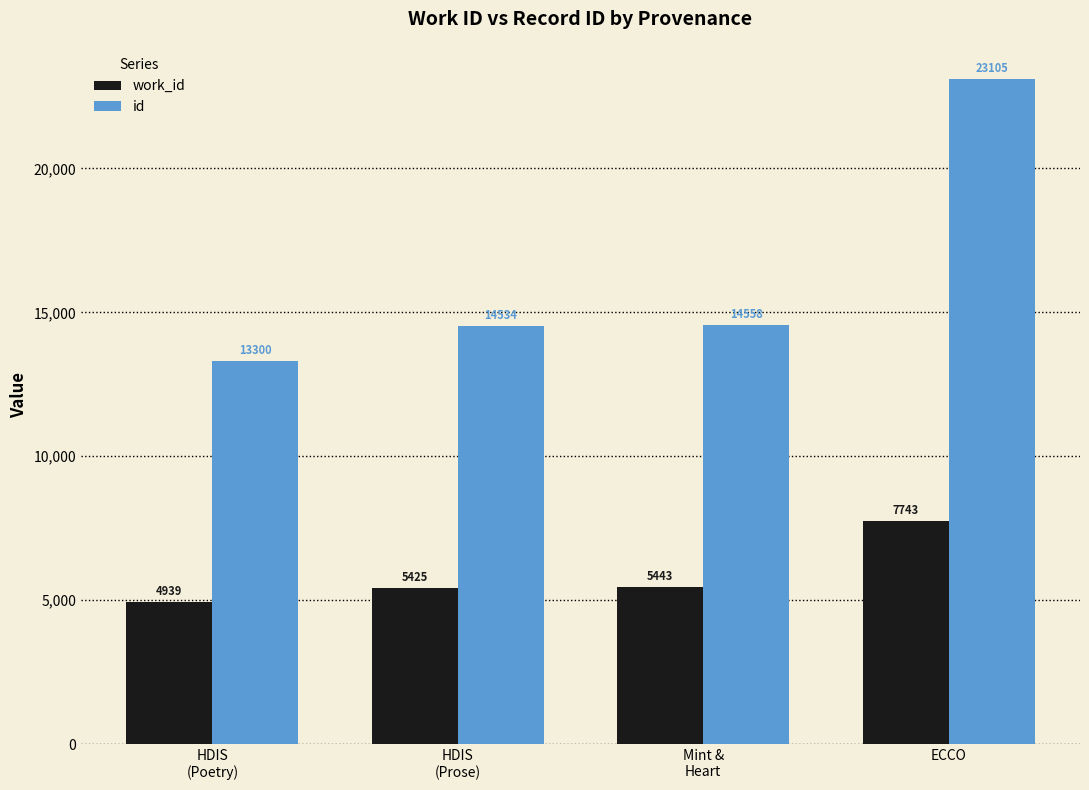

Which category has the lowest value across all series?

HDIS
(Poetry)